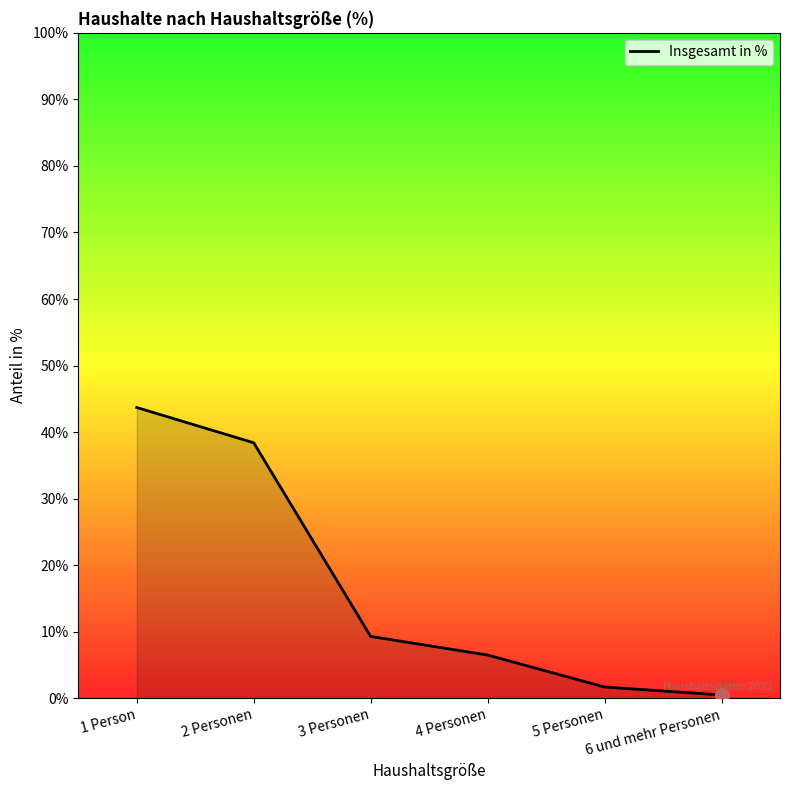

What is the ratio of the value at 2 Personen to the value at 3 Personen?

4.1